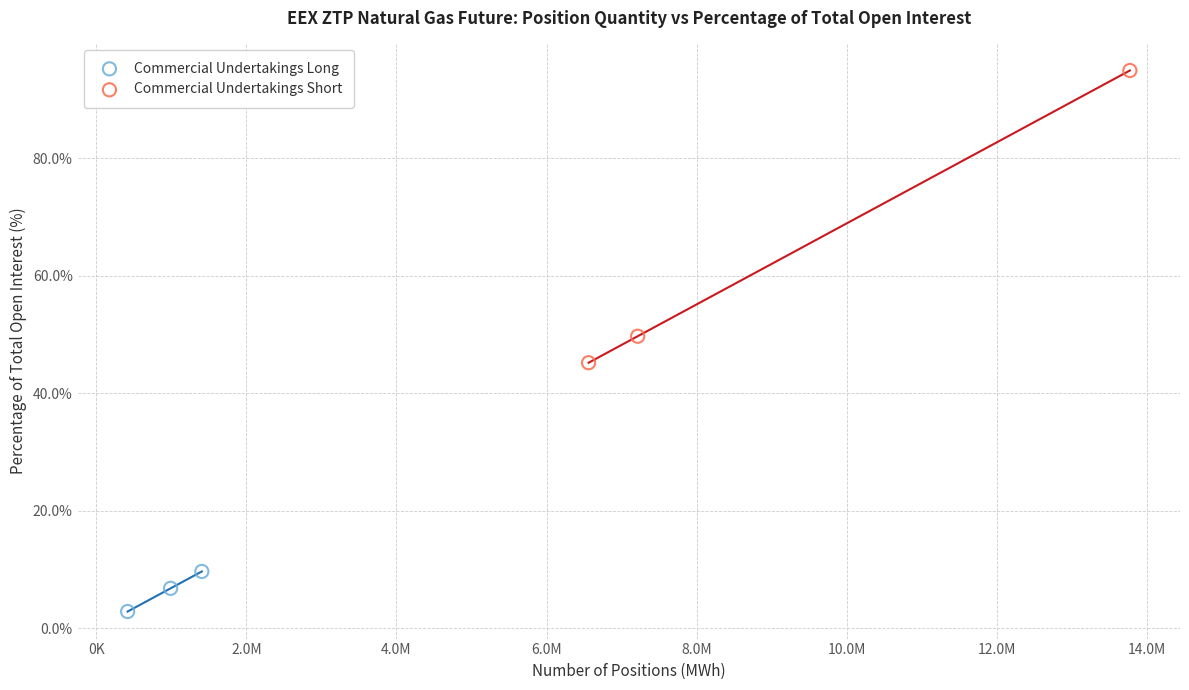

Which series contains the highest Y value?

Commercial Undertakings Short